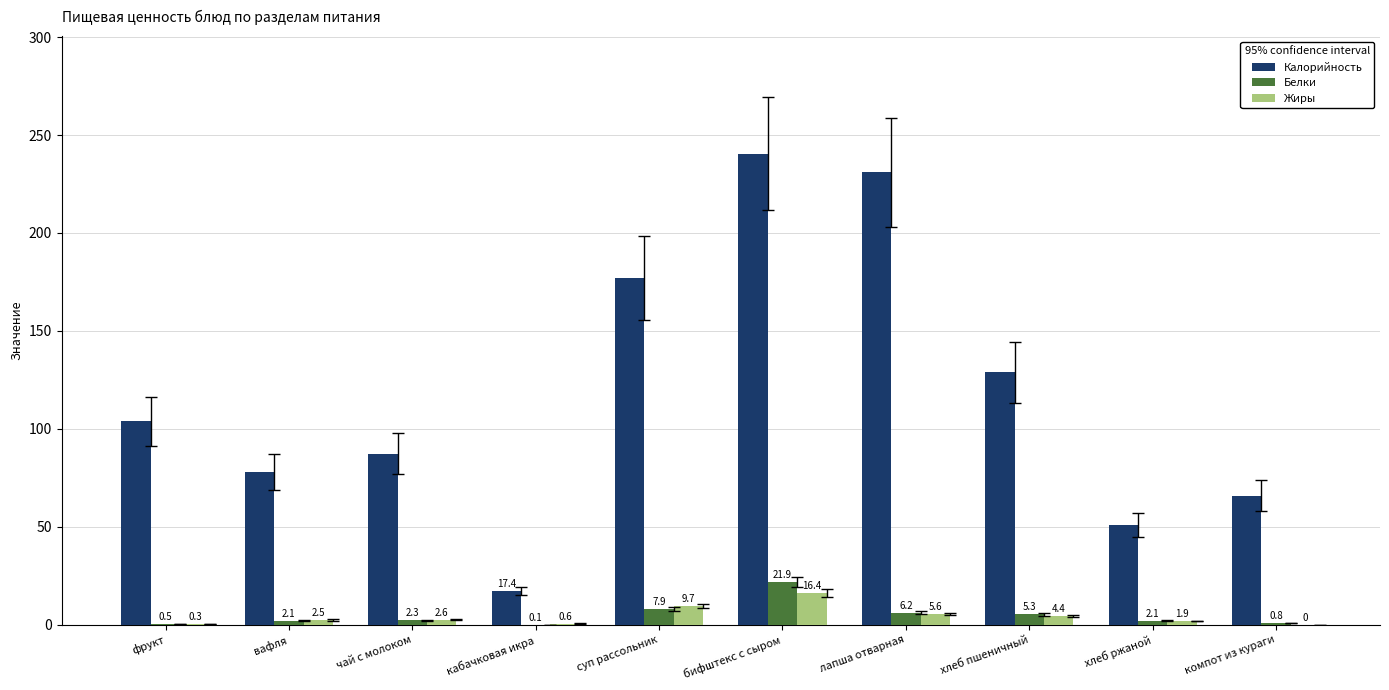

What value does the Калорийность series have at хлеб ржаной?

51.0